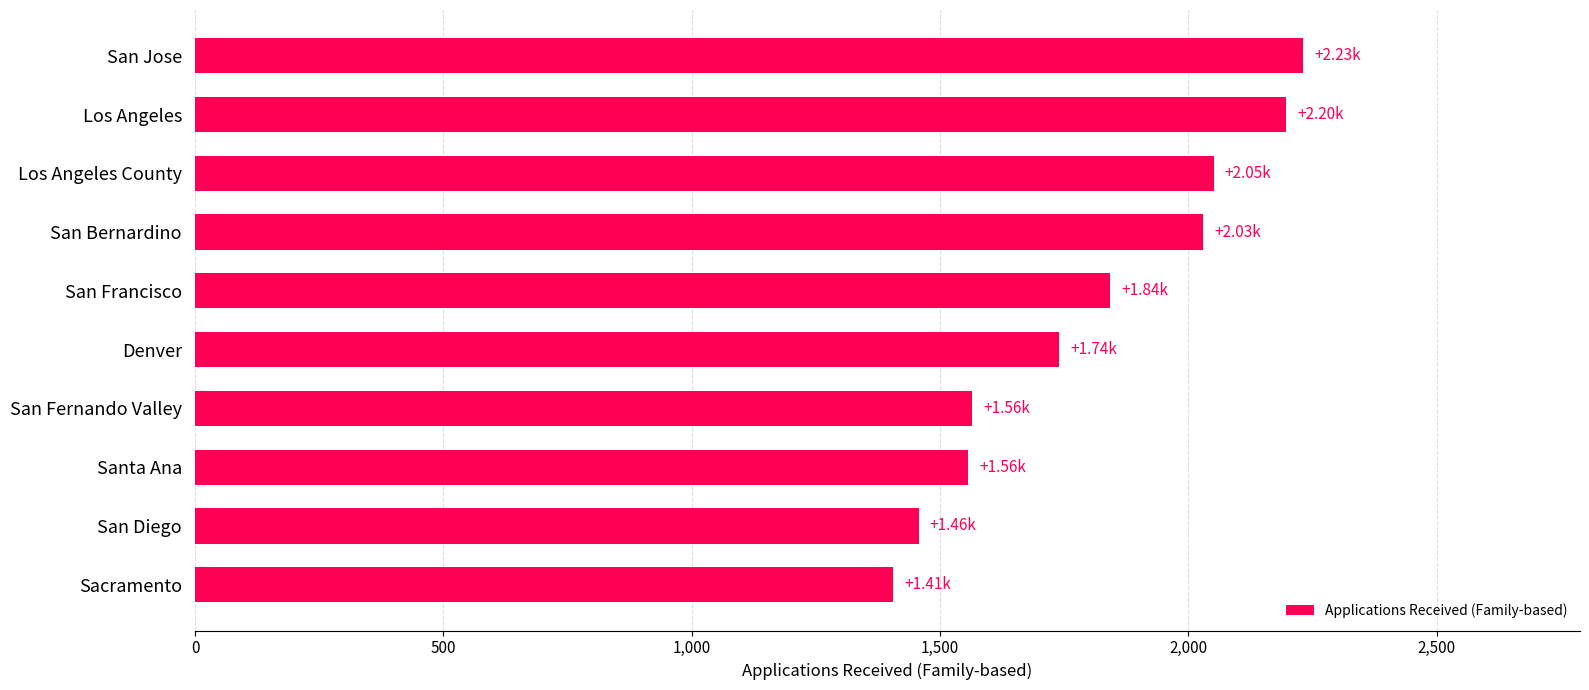

What is the average value?

1808